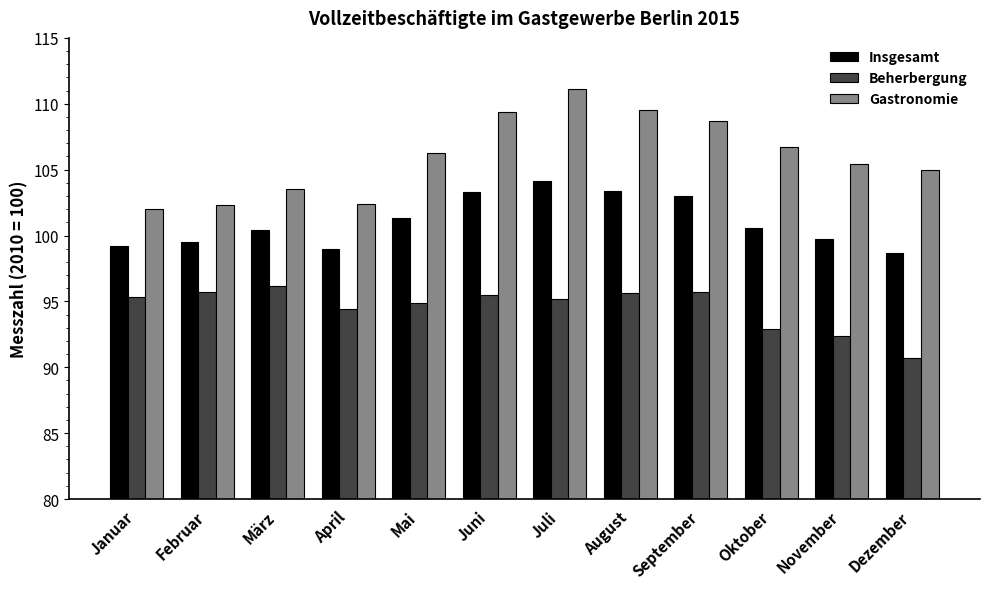

What is the total value across all series at November?

297.5